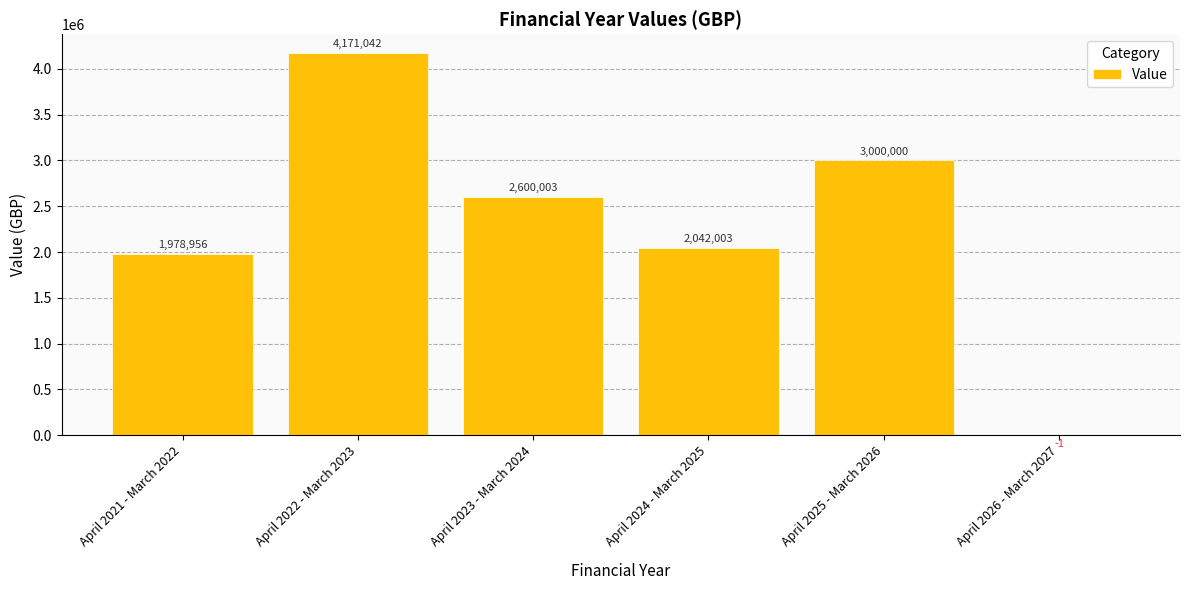

Are the bars grouped side by side (vs. stacked)?

No